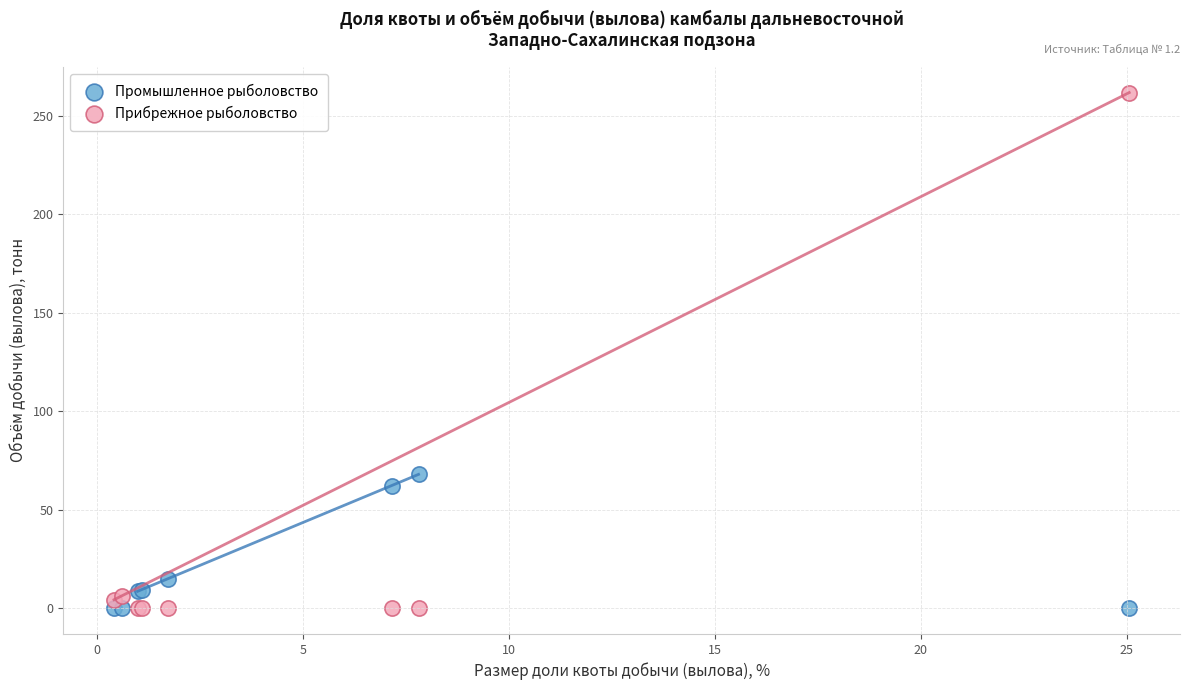

In the Прибрежное рыболовство series, what Y value is closest to 130?

6.4